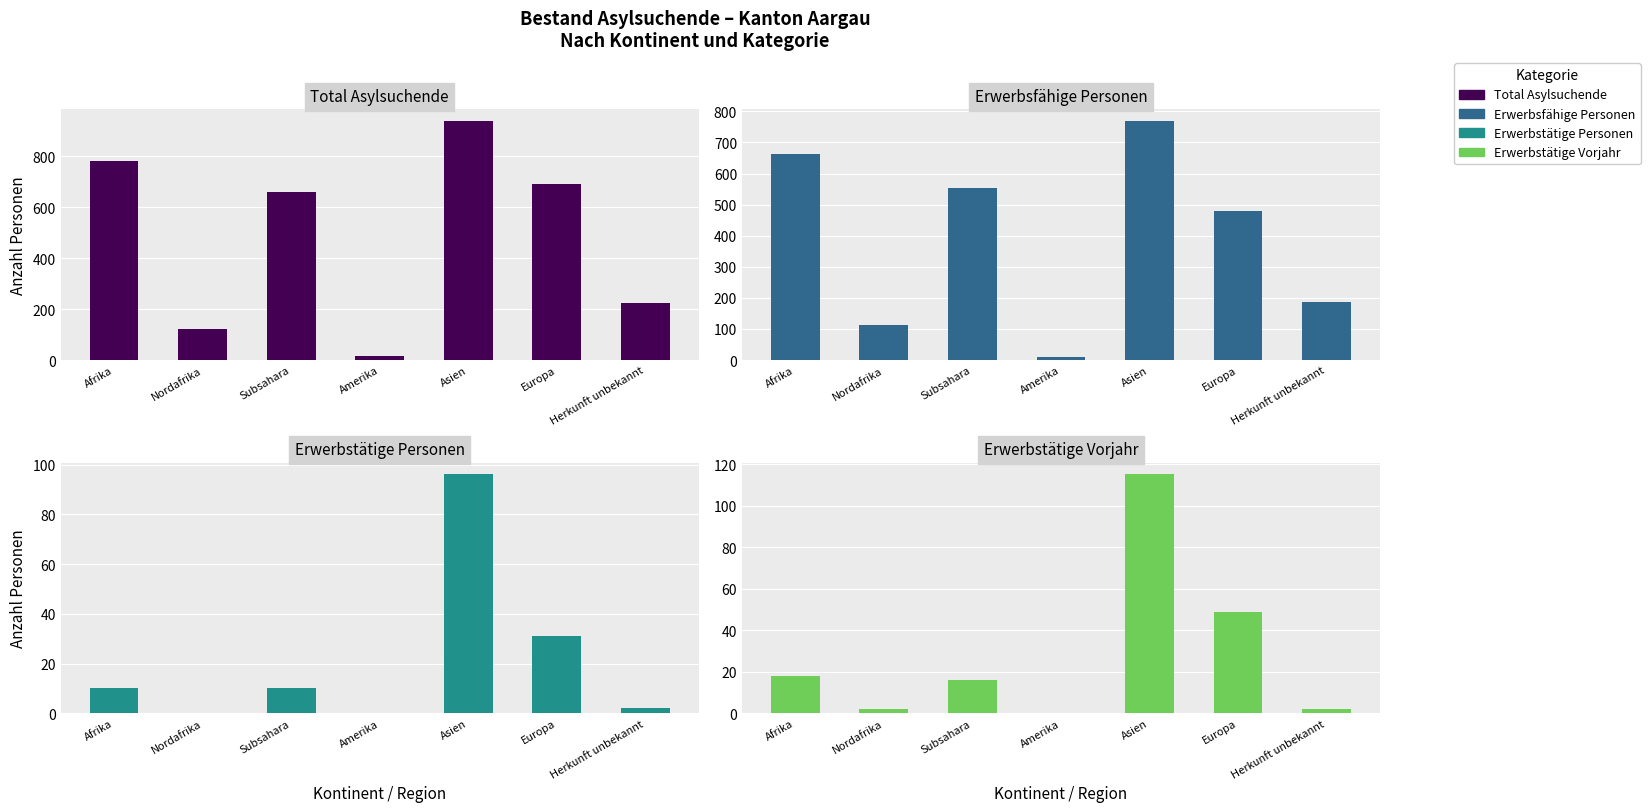

Is the value of Erwerbstätige Personen at Amerika greater than the value of Erwerbstätige Vorjahr at Europa?

No